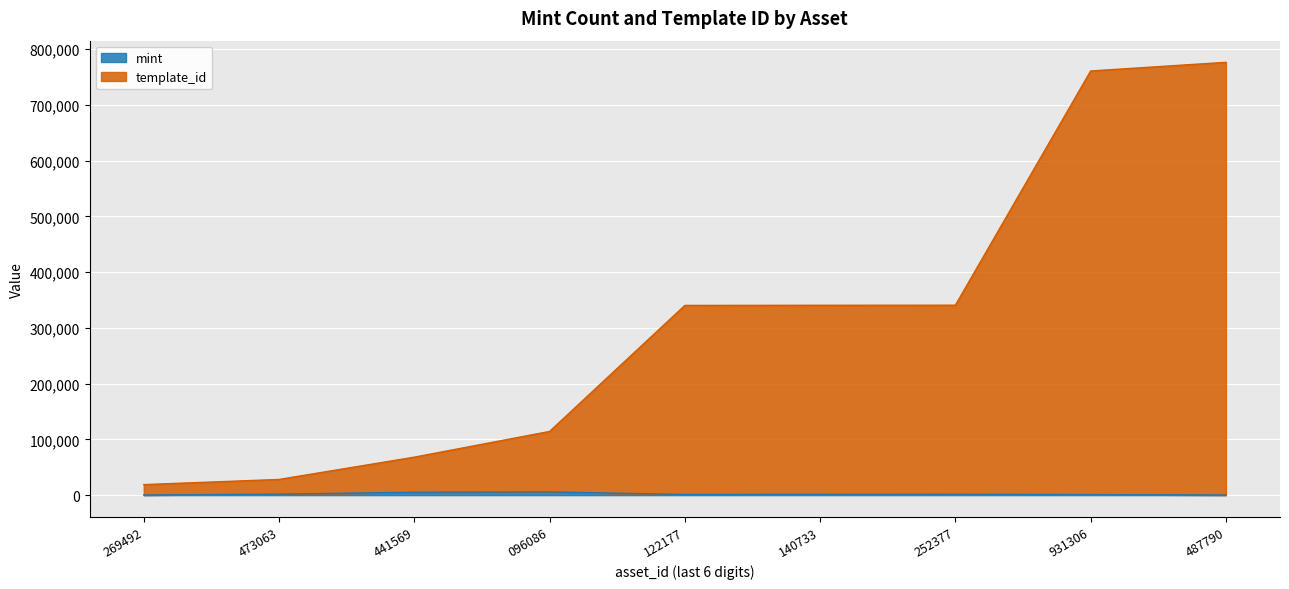

How many lines are shown in the chart?

2